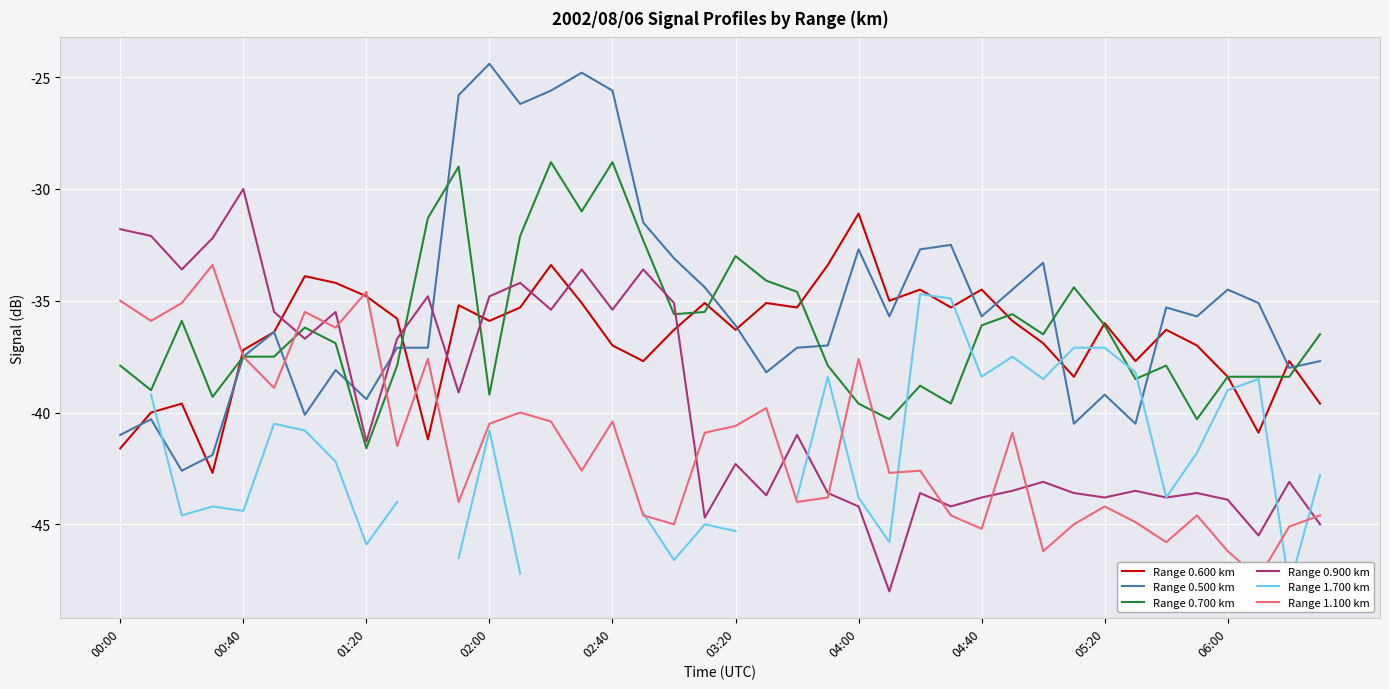

Is this an area chart (filled region under the line)?

No